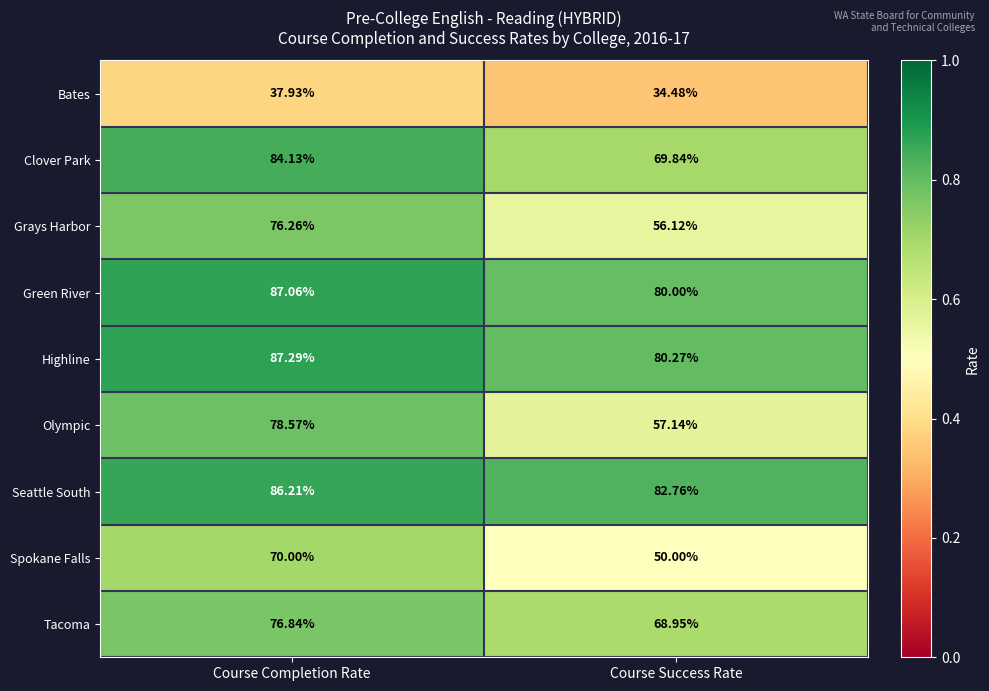

Which category has the highest value in the Seattle South series?

Course Completion Rate